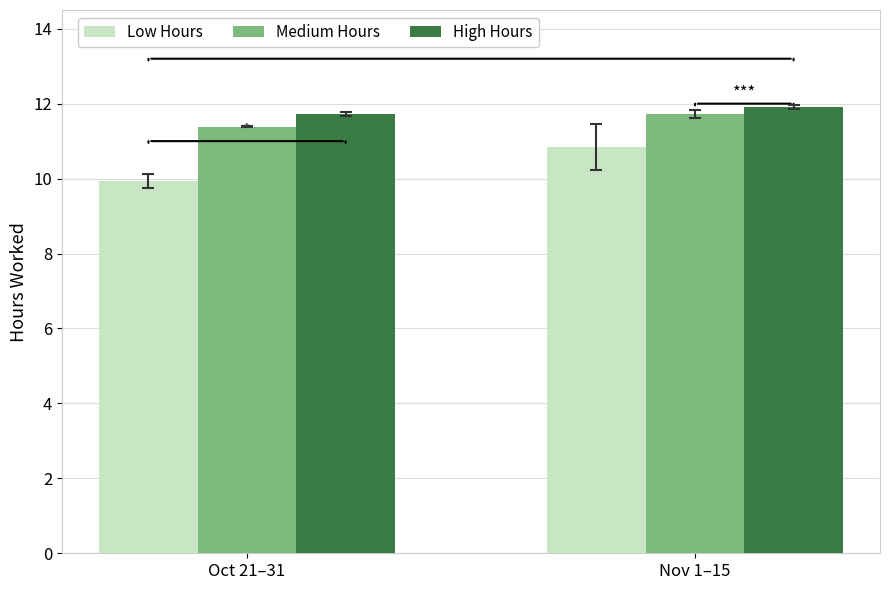

Which series changed the most between Oct 21–31 and Nov 1–15?

Low Hours